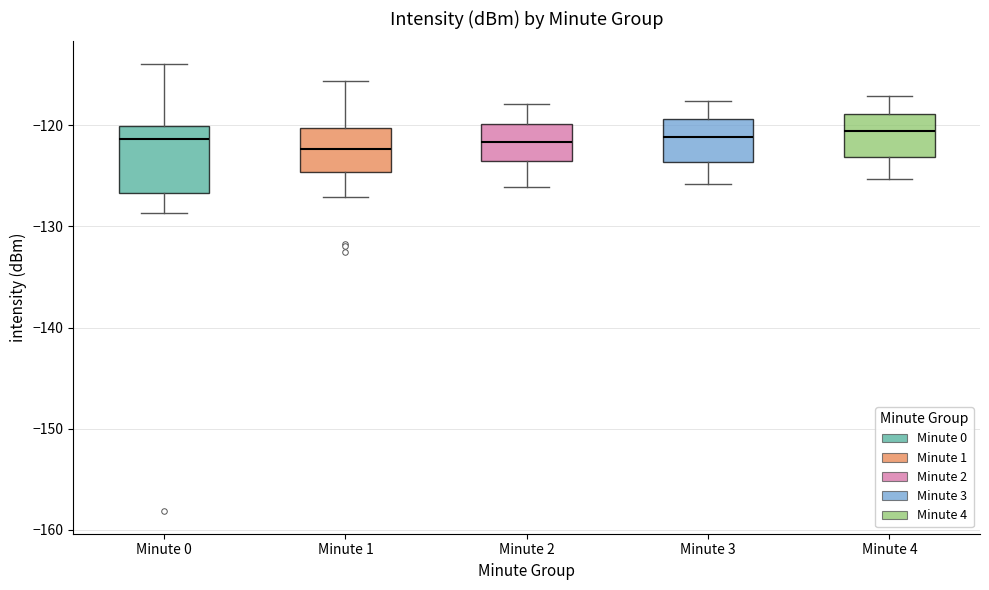

Comparing the boxes themselves (not the whiskers), which one is the tallest?

Minute 0